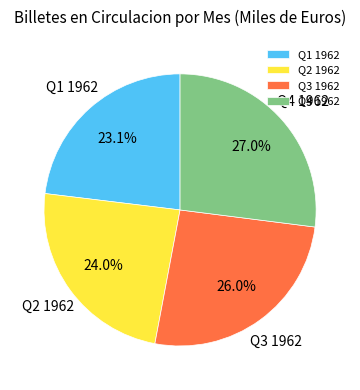

To the nearest percent, what is the average slice percentage?

25%